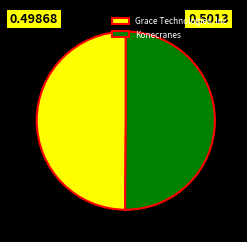

True or false: Konecranes accounts for 63% of the total.

False